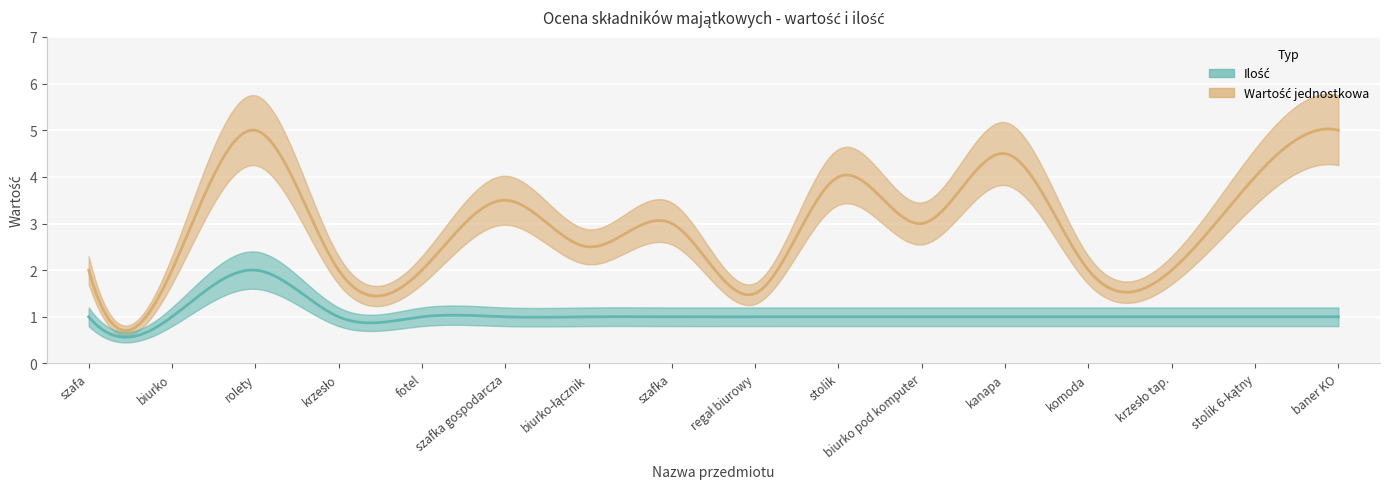

Rank the series at biurko pod komputer from highest to lowest value.

Wartość jednostkowa, Ilość